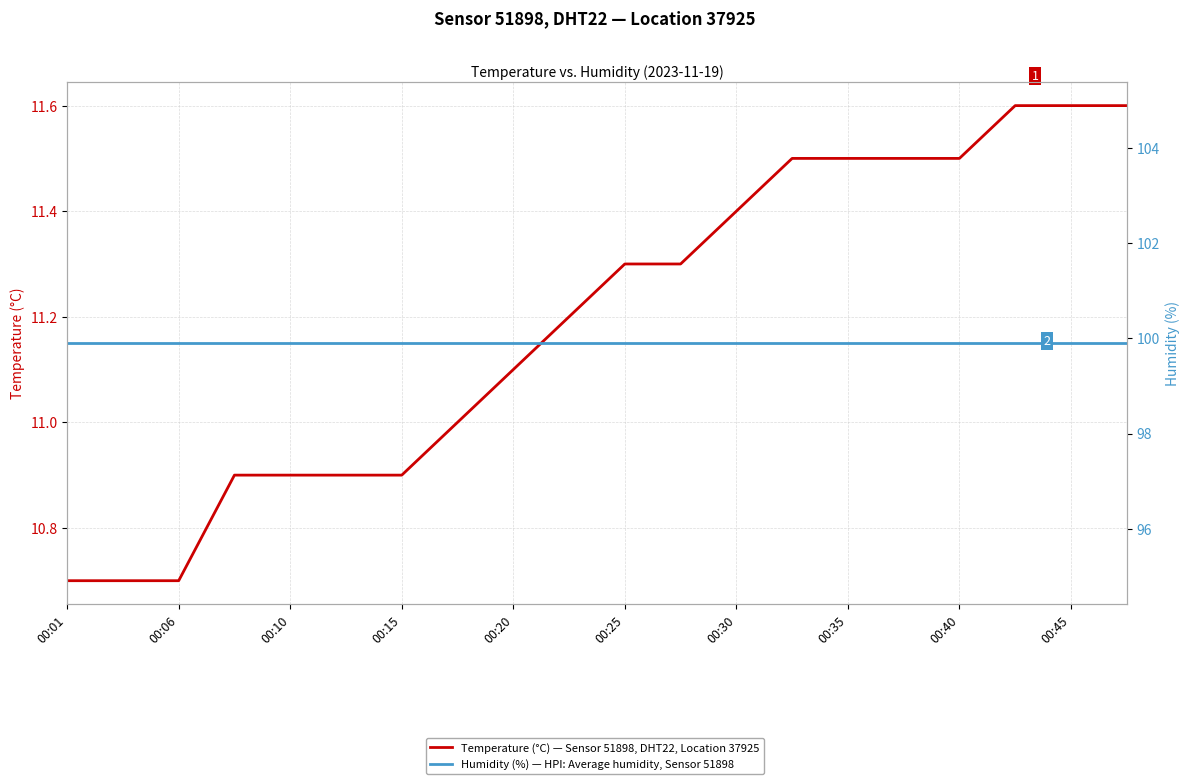

The value of Temperature (°C) — Sensor 51898, DHT22, Location 37925 at 00:15 is 3.6. True or false?

False